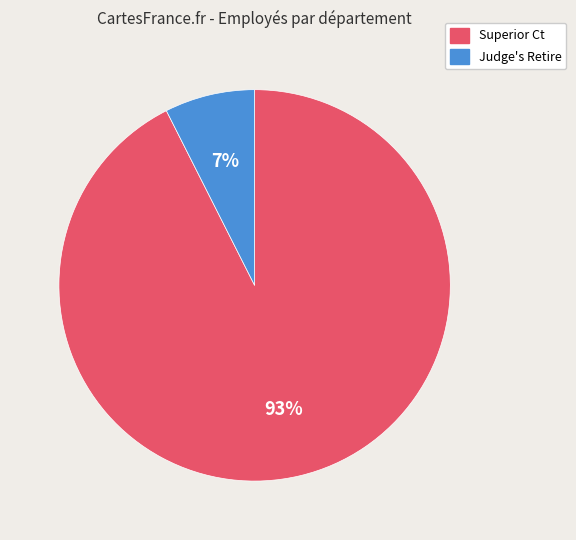

Does any single category account for the majority?

Yes